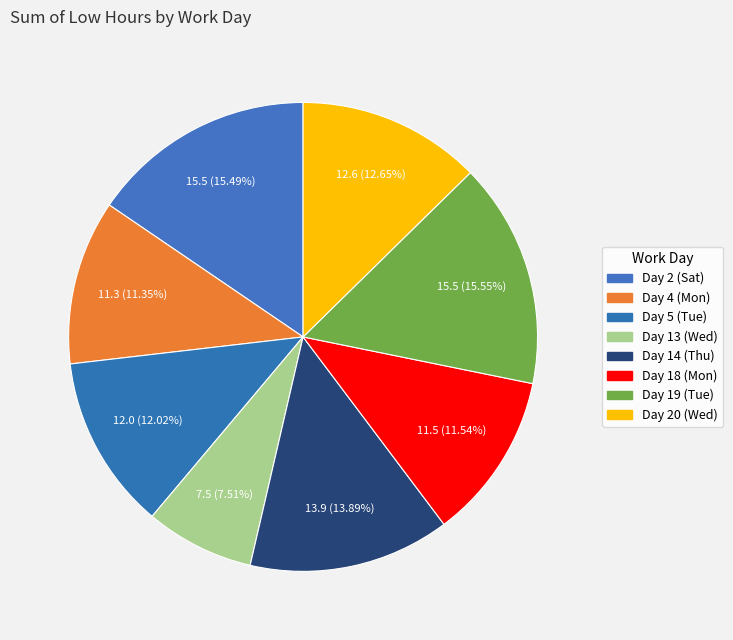

To the nearest percent, what portion does Day 13 (Wed) represent?

8%